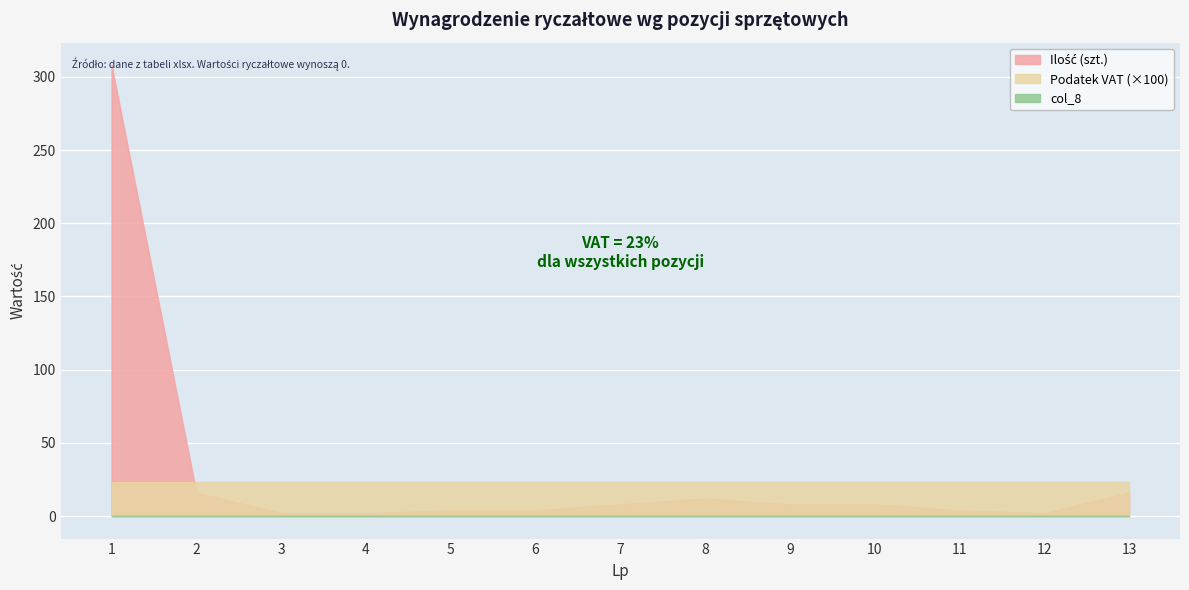

How many values in the Ilość (szt.) series are below 8?

6